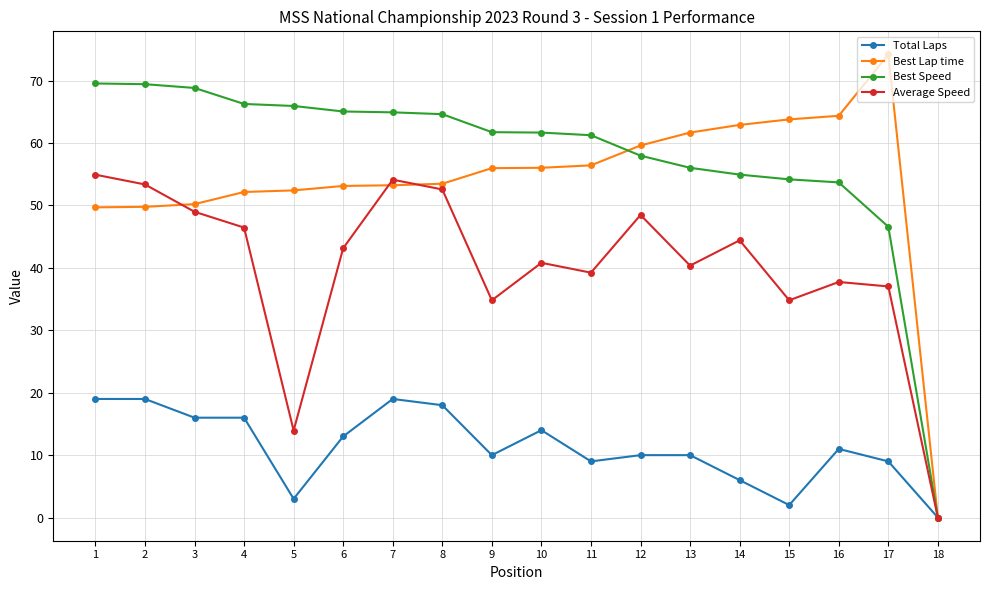

True or false: Average Speed has more than 2 points higher than both neighbors.

True